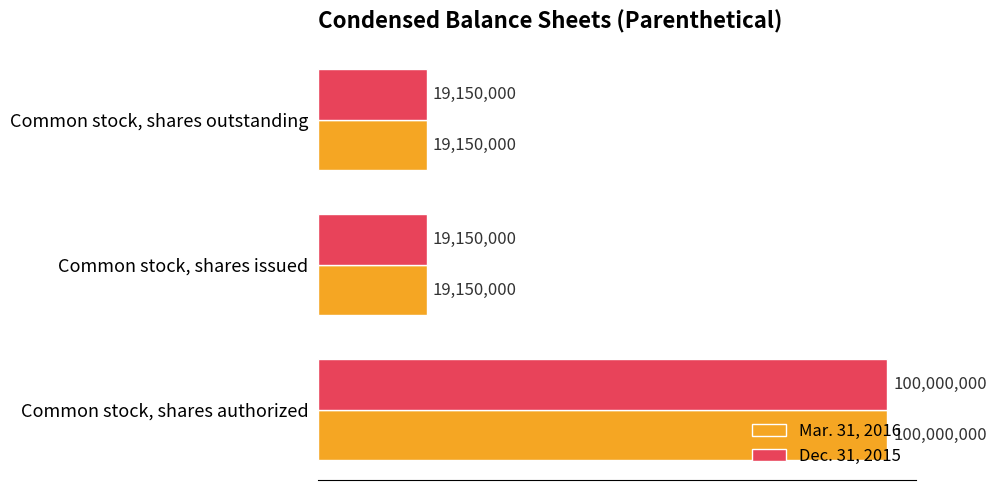

What are all the series names shown in the legend?

Mar. 31, 2016, Dec. 31, 2015